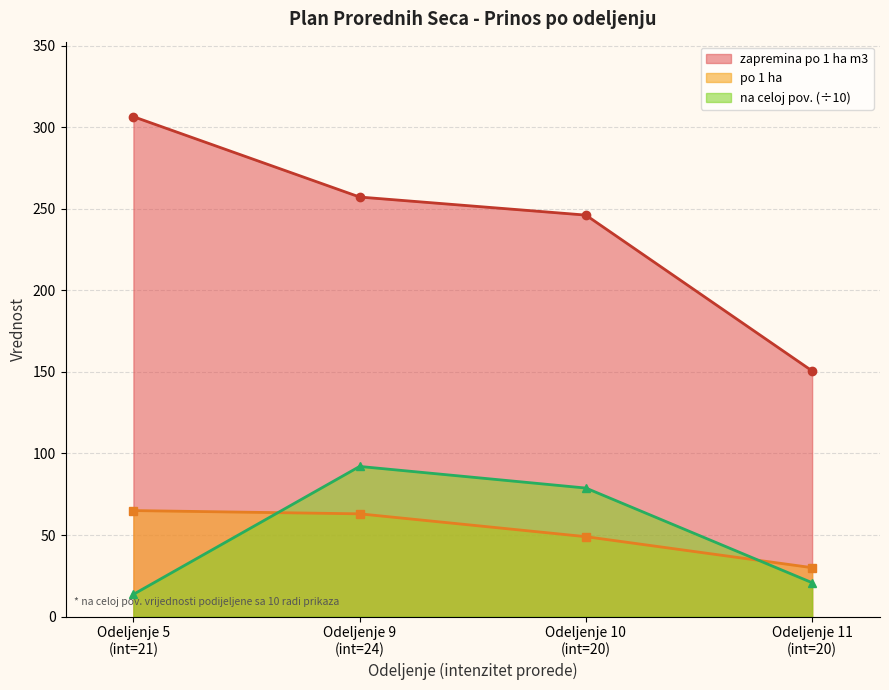

Rank the series by their maximum value, from highest to lowest.

zapremina po 1 ha m3, na celoj pov. (÷10), po 1 ha